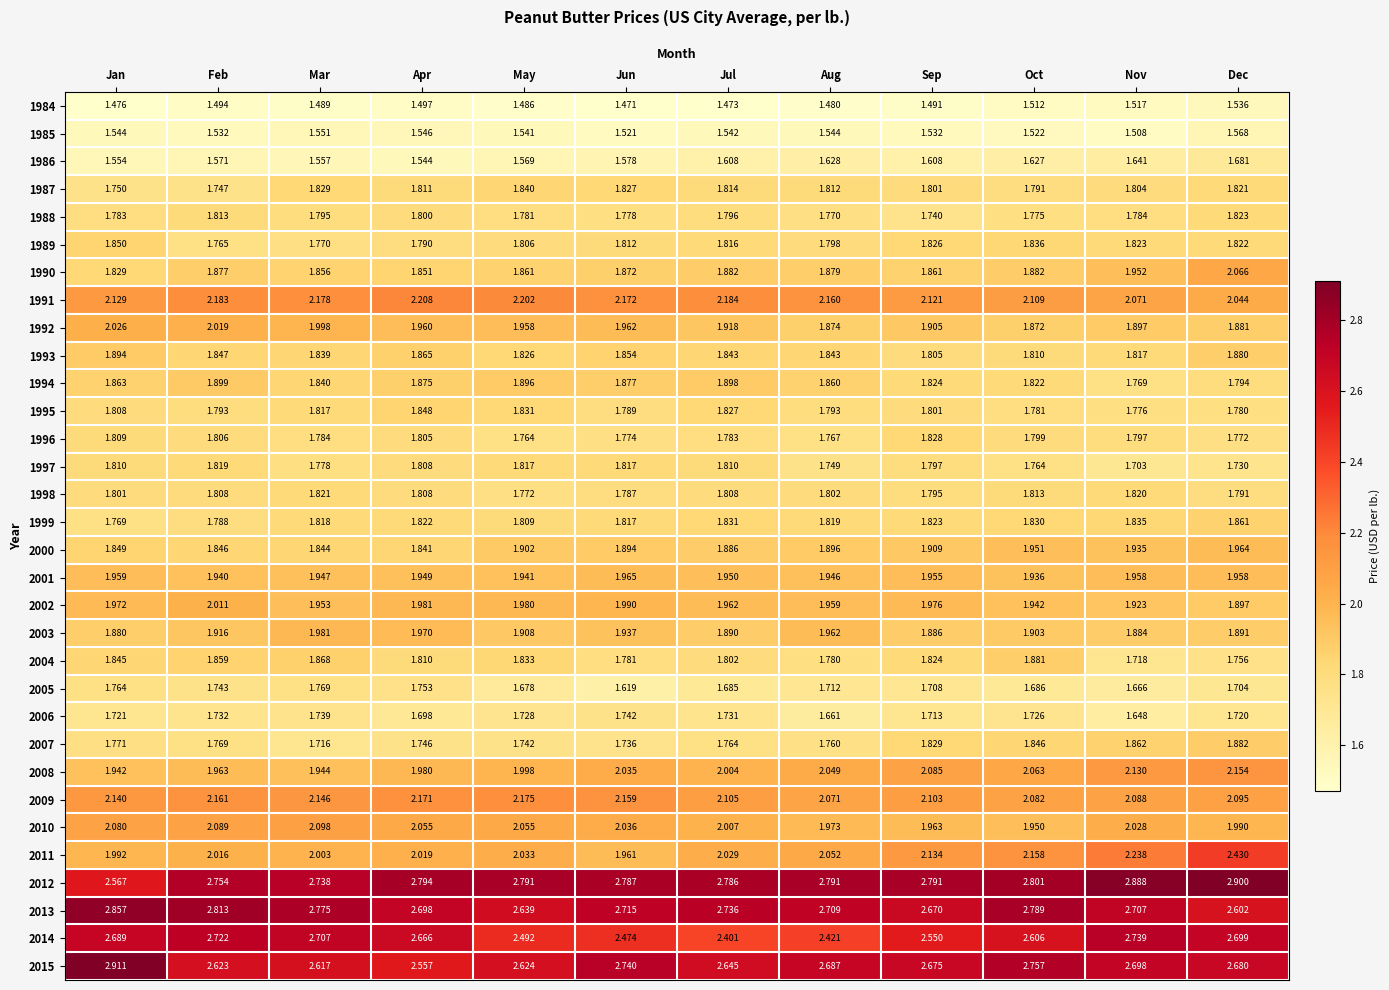

At Oct, list the series in order from smallest to largest.

1984, 1985, 1986, 2005, 2006, 1997, 1988, 1995, 1987, 1996, 1993, 1998, 1994, 1999, 1989, 2007, 1992, 2004, 1990, 2003, 2001, 2002, 2010, 2000, 2008, 2009, 1991, 2011, 2014, 2015, 2013, 2012